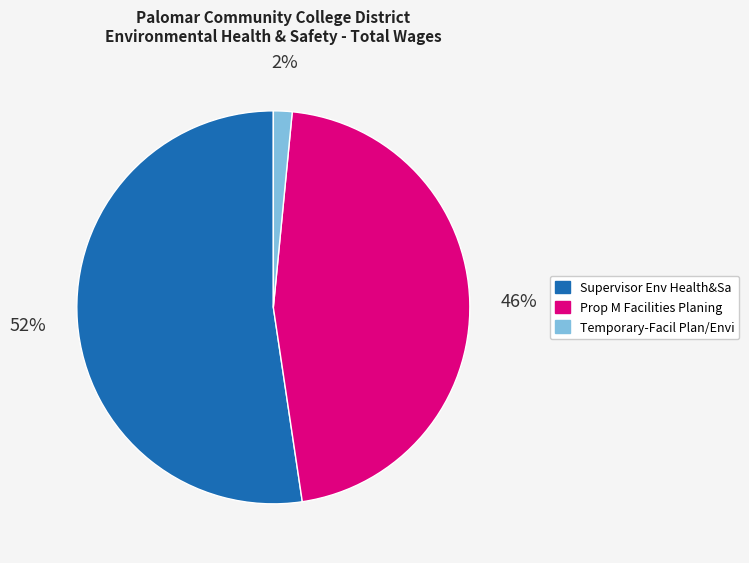

To the nearest percent, what is the combined percentage of Supervisor Env Health&Sa and Temporary-Facil Plan/Envi?

54%